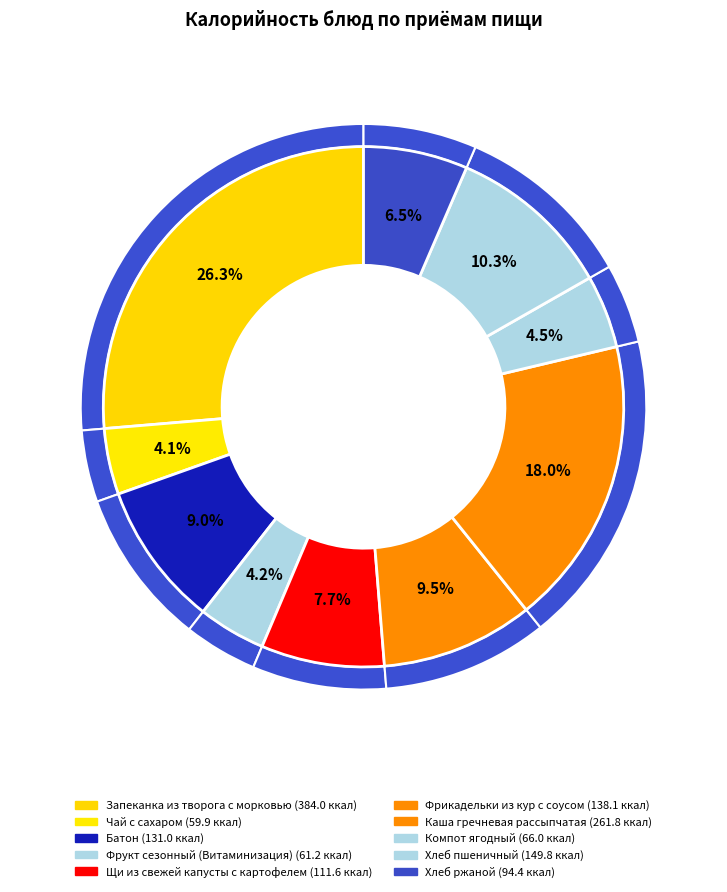

What is the ratio of the value at Хлеб пшеничный to the value at Запеканка из творога с морковью?

0.4